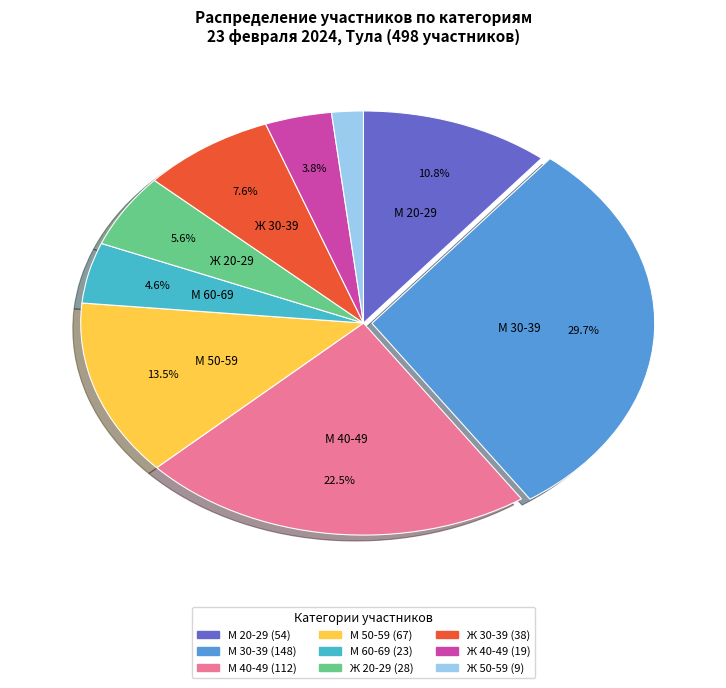

Rank the categories by value from lowest to highest.

Ж 50-59, Ж 40-49, М 60-69, Ж 20-29, Ж 30-39, М 20-29, М 50-59, М 40-49, М 30-39